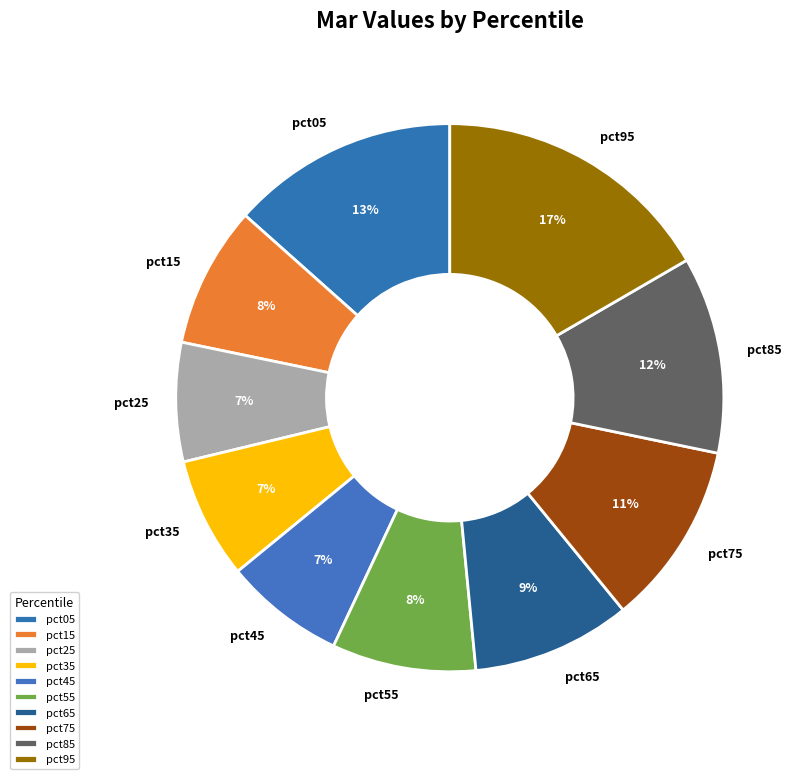

Does any single category account for the majority?

No